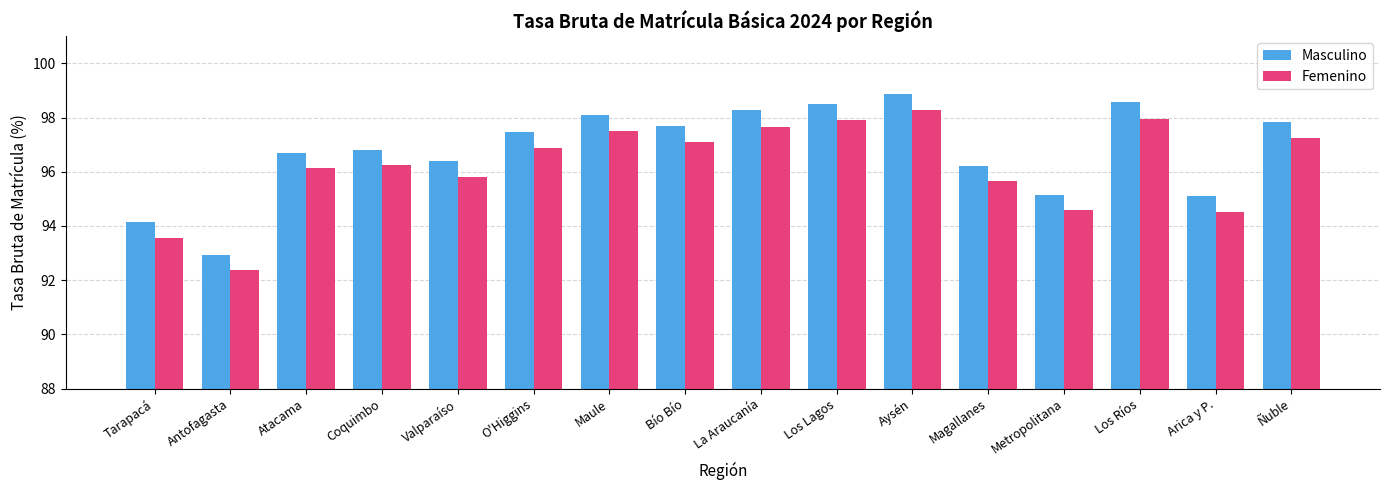

At Magallanes, list the series in order from largest to smallest.

Masculino, Femenino